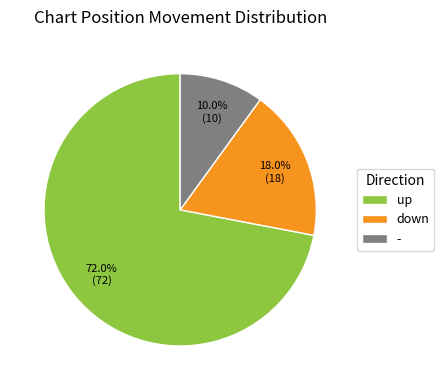

How many segments does this pie chart have?

3